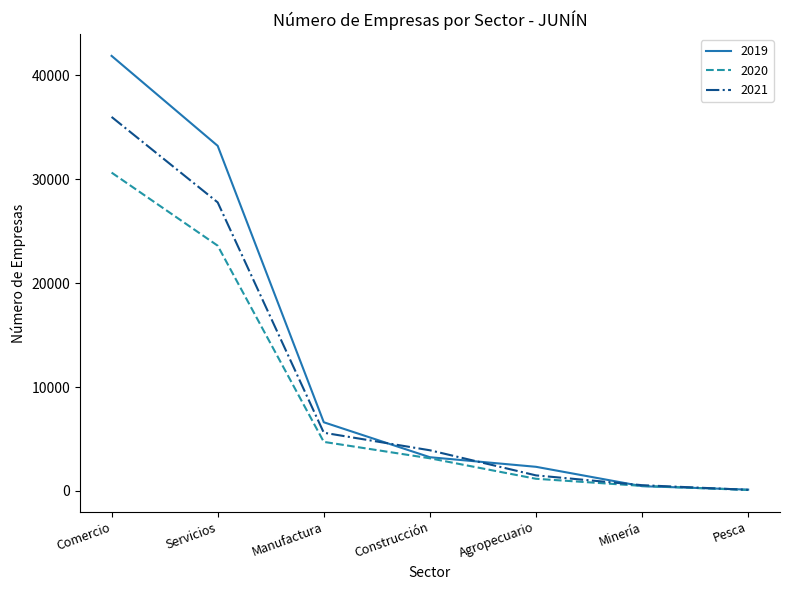

Which series changed the most between Servicios and Minería?

2019